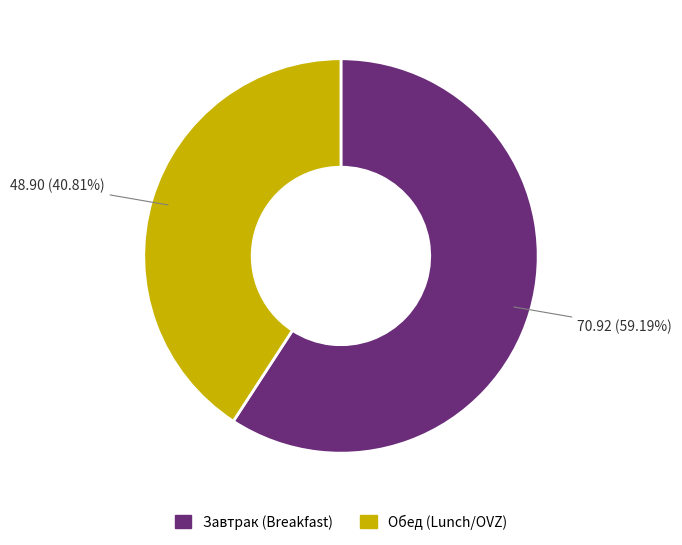

Does any single category account for the majority?

Yes